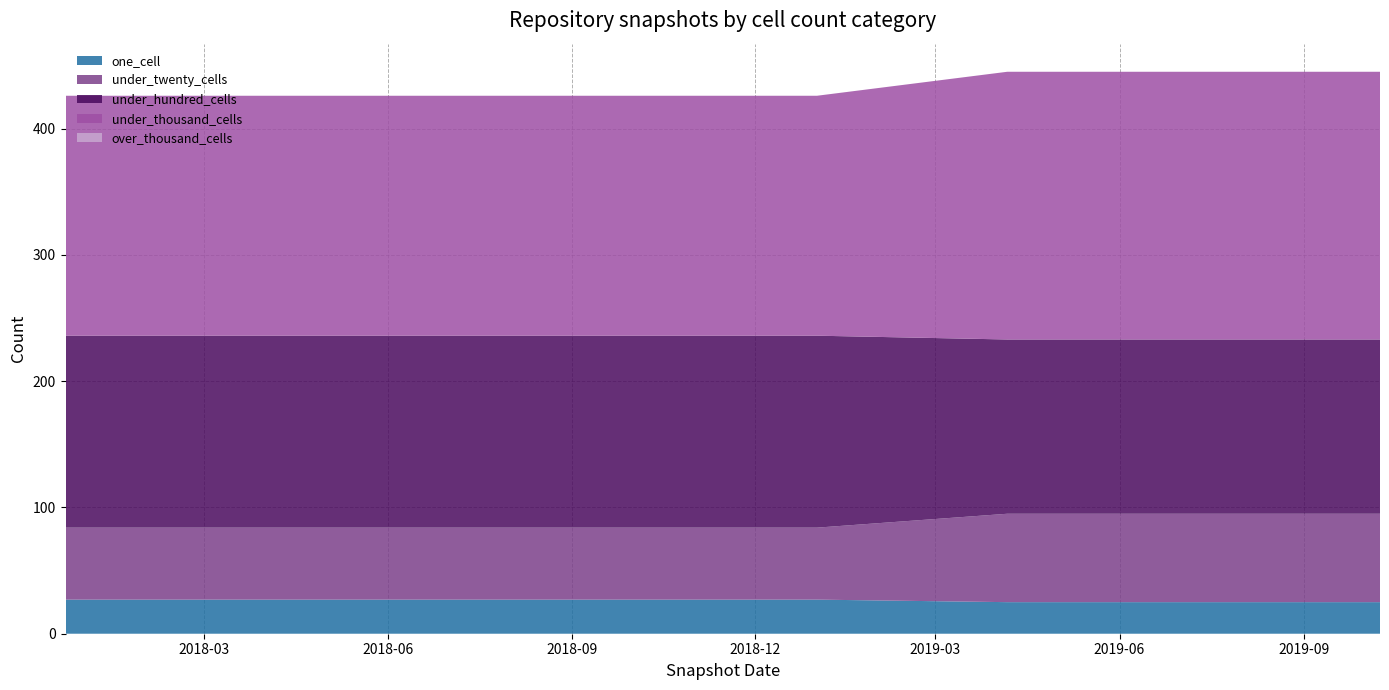

Reading left to right, transcribe all the data shown in this chart.

one_cell: 27	27	27	27	27	25	25	25
under_twenty_cells: 57	57	57	57	57	70	70	70
under_hundred_cells: 152	152	152	152	152	138	138	138
under_thousand_cells: 190	190	190	190	190	212	212	212
over_thousand_cells: 0	0	0	0	0	0	0	0